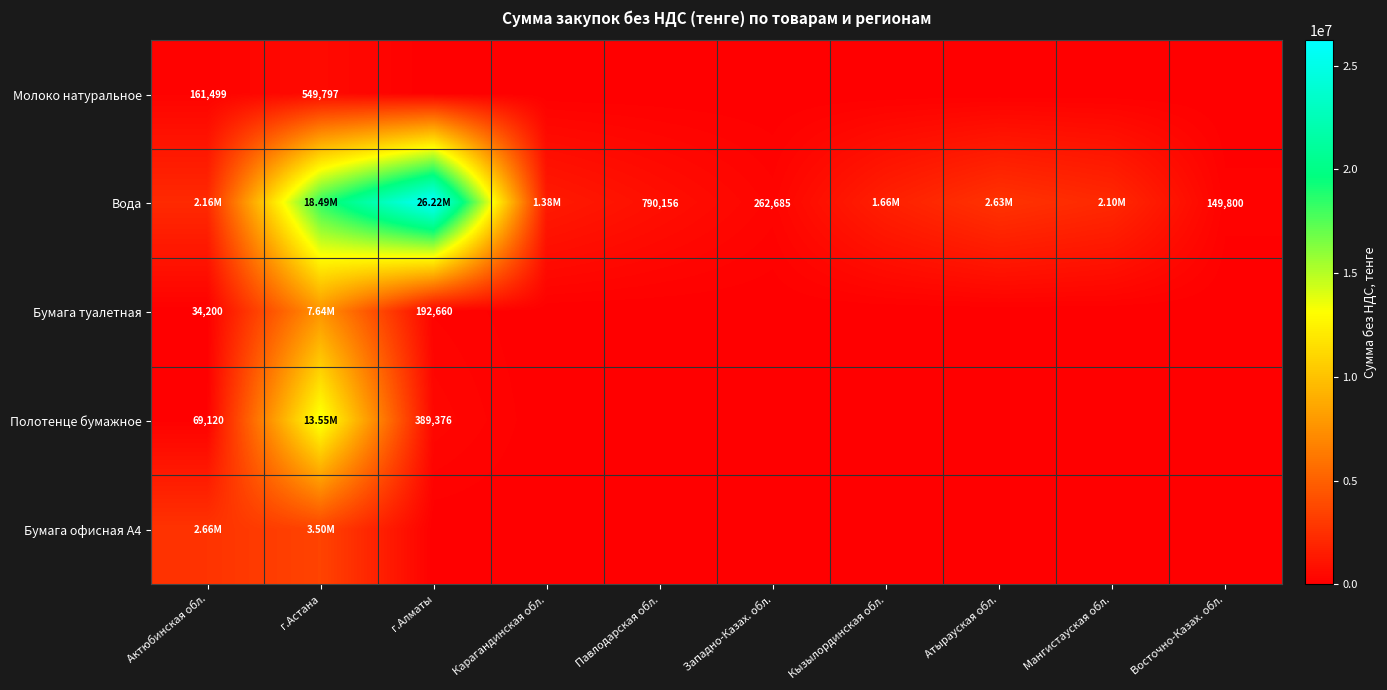

At how many categories does at least one series exceed 3349580?

2